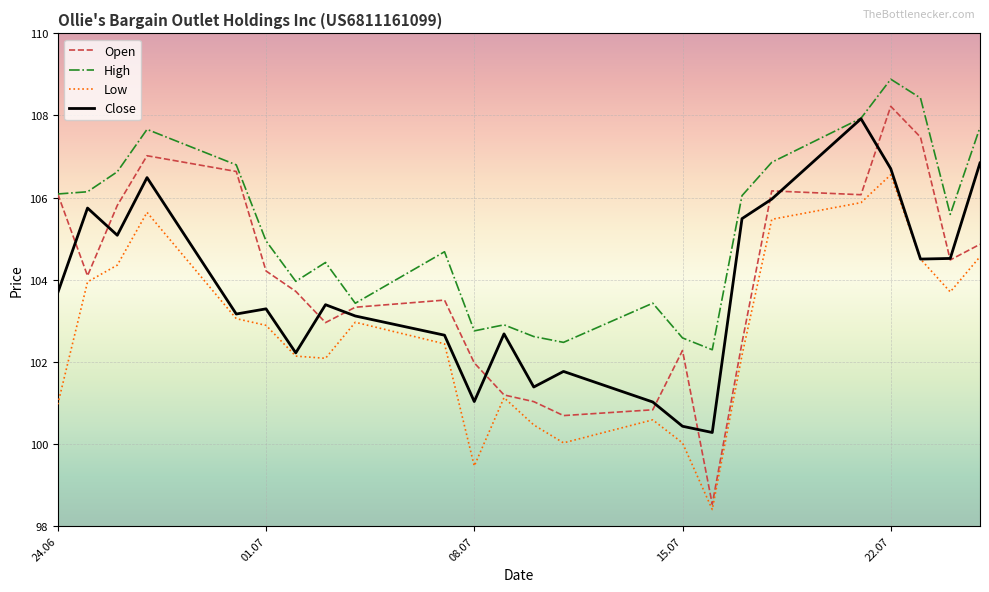

What is the lowest value of the Close series?

100.3